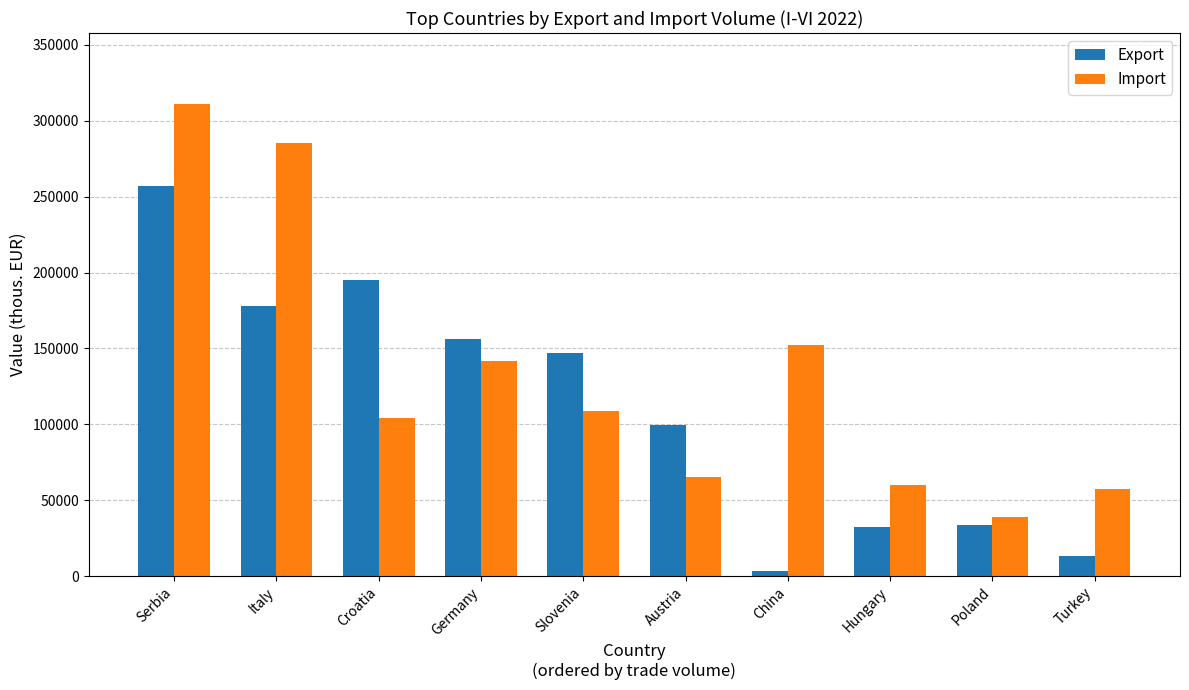

Rank the series at China from lowest to highest value.

Export, Import